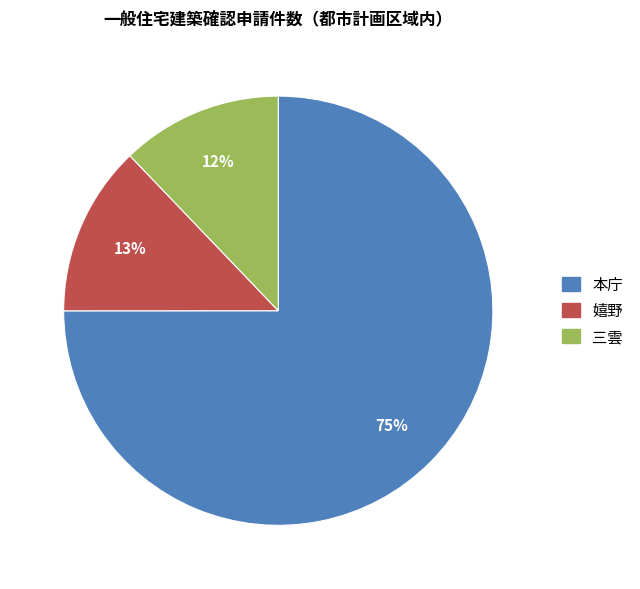

Is there a majority slice in this chart?

Yes